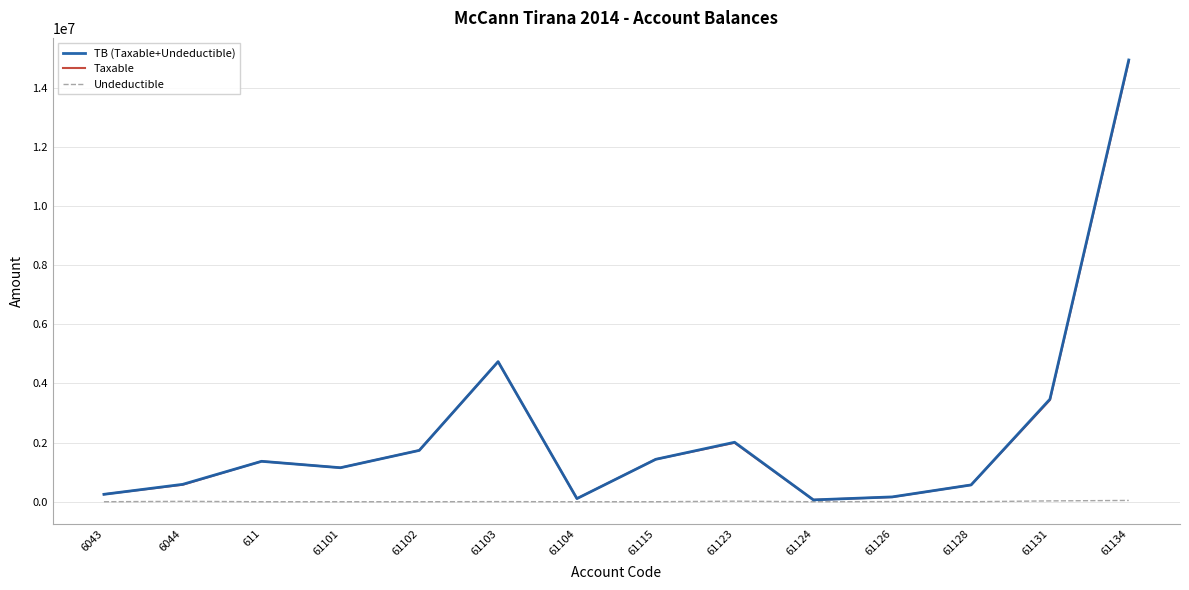

What is the maximum value shown in the chart?

14931158.8